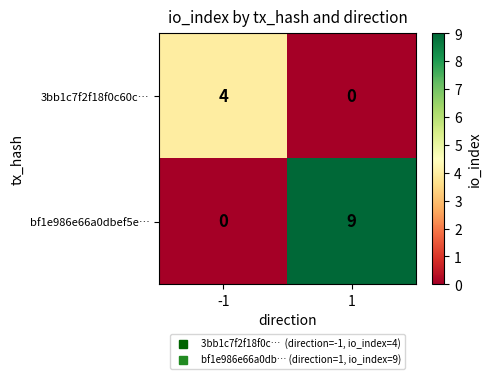

Reading right to left, transcribe all the data shown in this chart.

3bb1c7f2f18f0c60c…: 0	4
bf1e986e66a0dbef5e…: 9	0